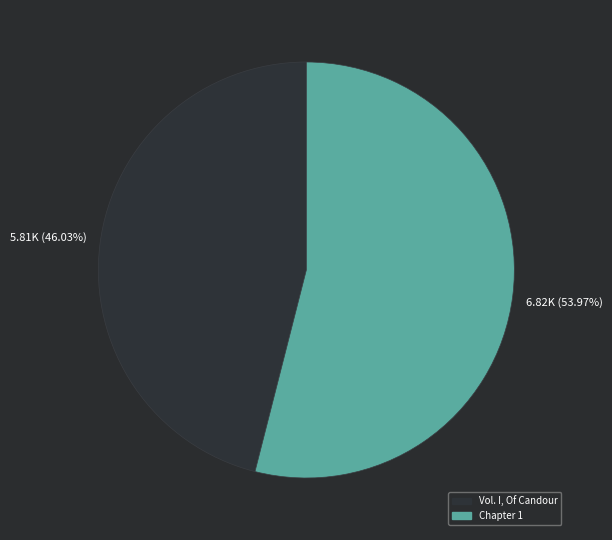

Rank the categories by value from lowest to highest.

Vol. I, Of Candour, Chapter 1